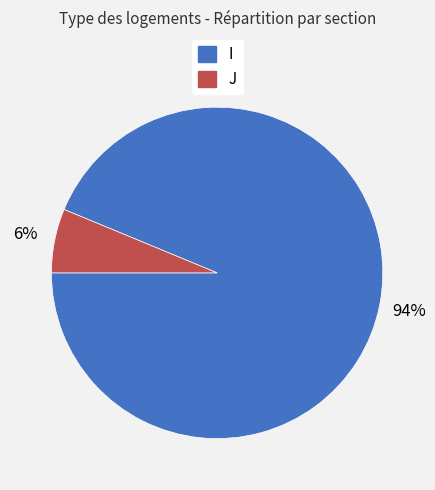

Is J the majority of the pie?

No